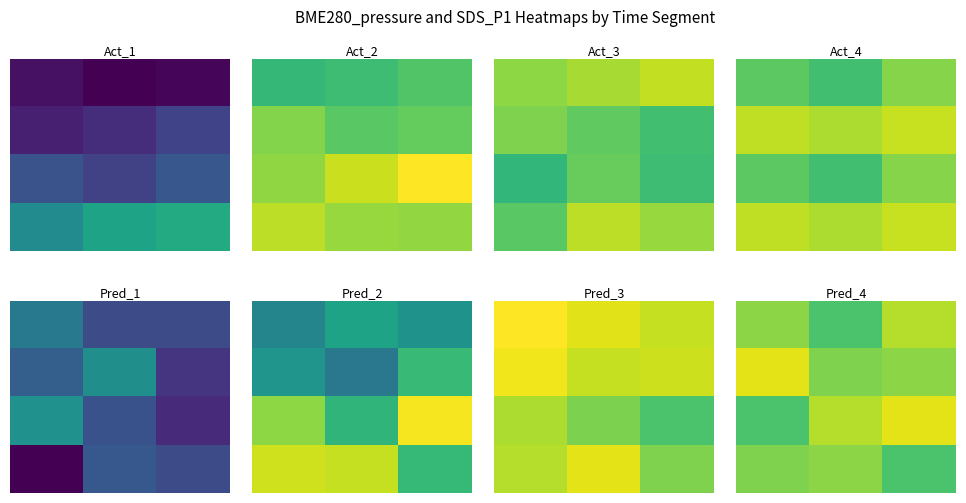

At how many categories does at least one series exceed 132?

3